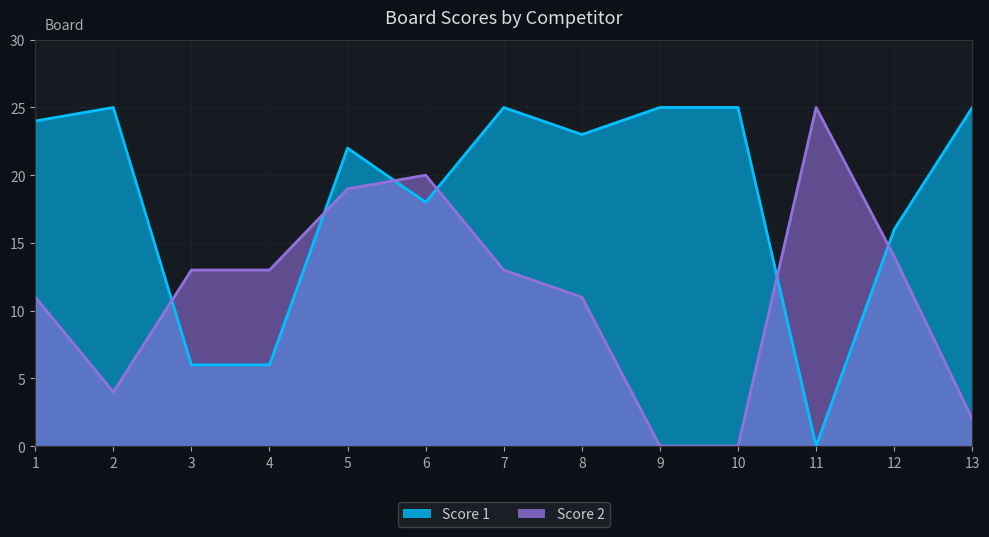

After their last crossing, which series has the higher values: Score 2 or Score 1?

Score 1